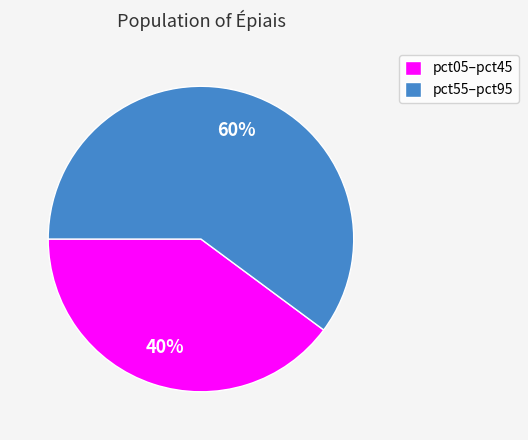

Is it true that pct05–pct45 is 40% of the pie?

True